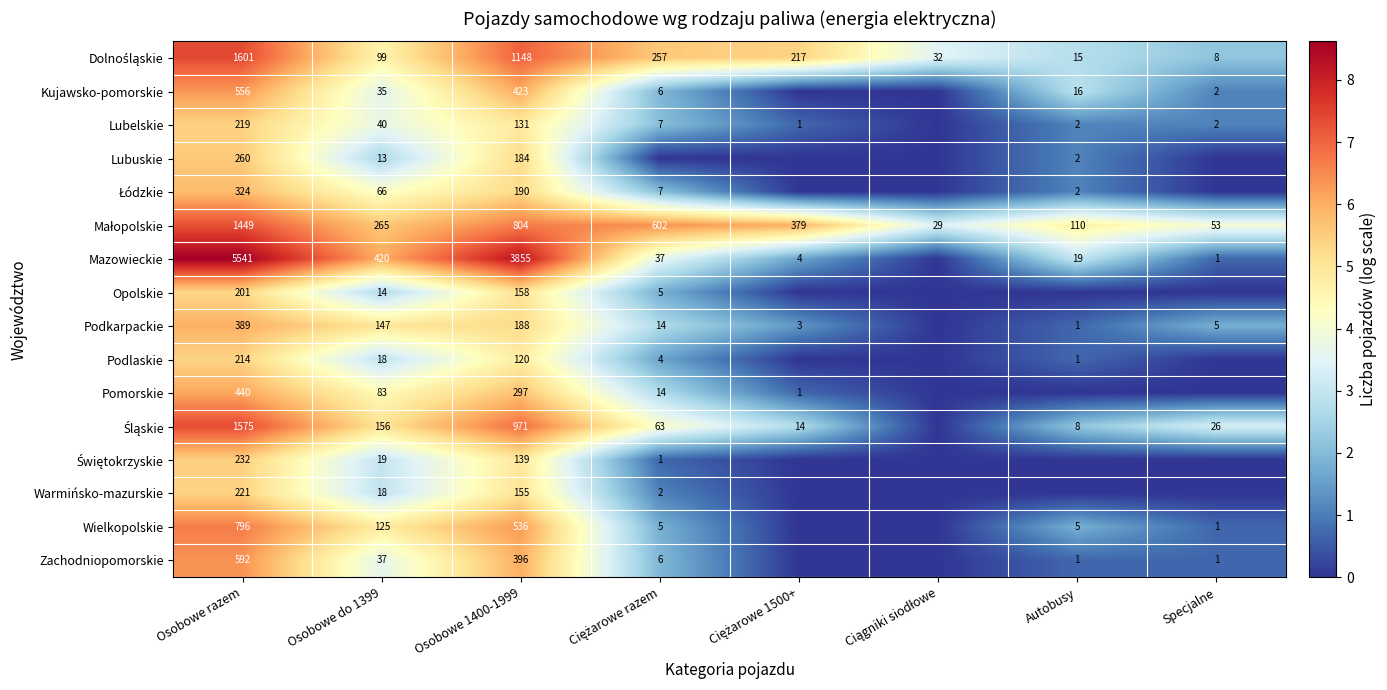

What is the difference between the highest and lowest values at Osobowe 1400-1999?

3735